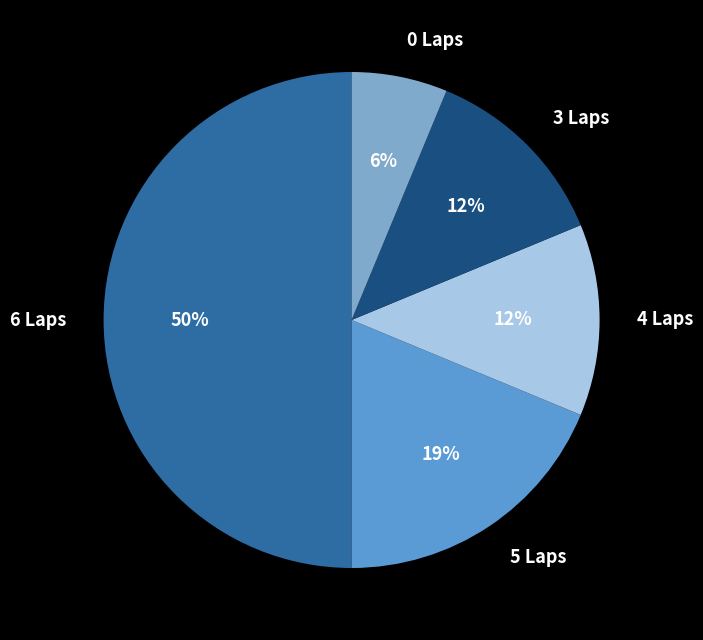

To the nearest percent, what is the difference between the largest and smallest slice percentages?

44%